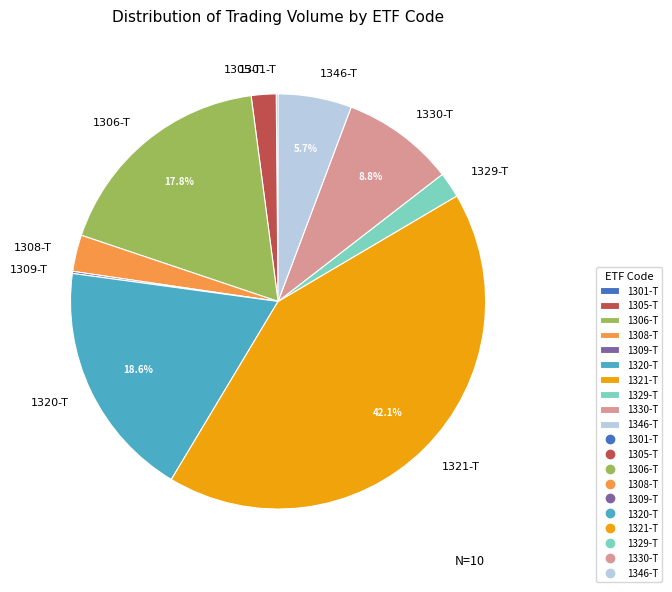

How much of the chart is everything except 1306-T?

82.2%